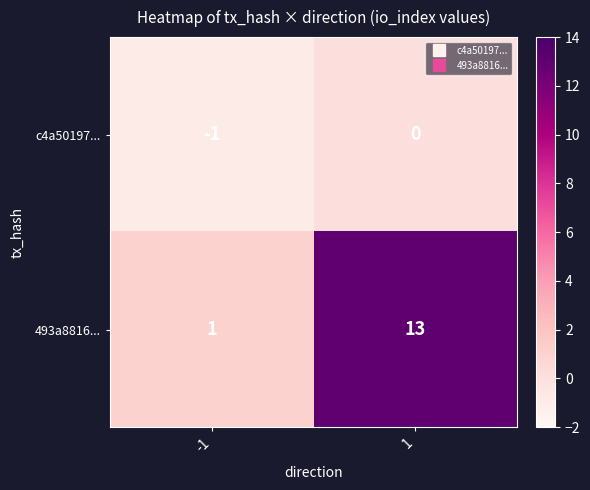

List the series in order of their peak value, highest first.

493a8816..., c4a50197...